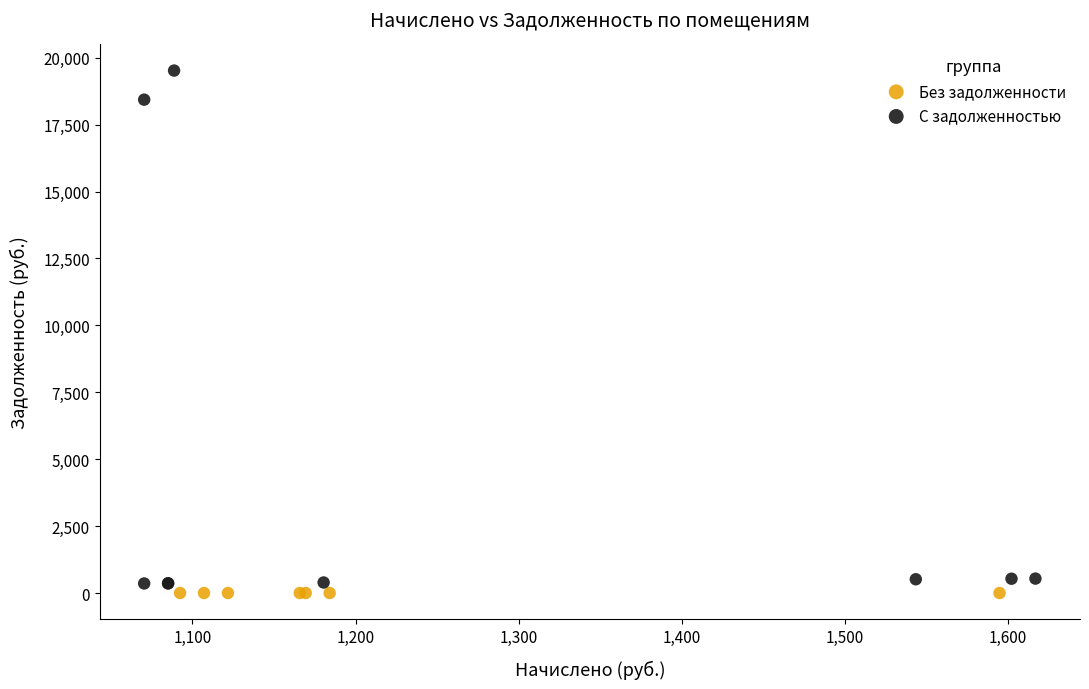

Which series contains the lowest Y value?

Без задолженности